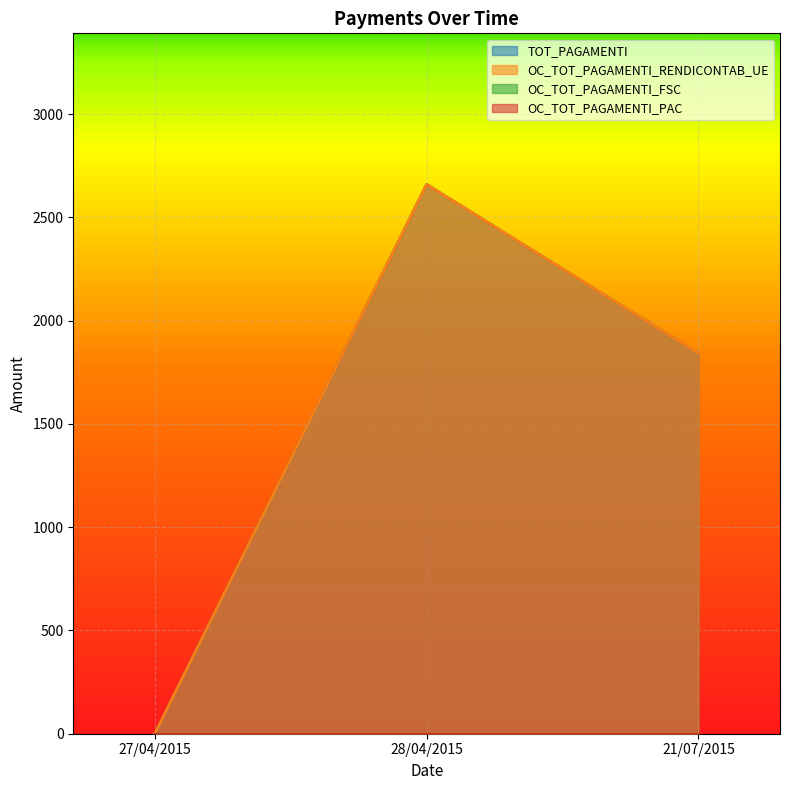

What is the total value across all series at 21/07/2015?

3681.8